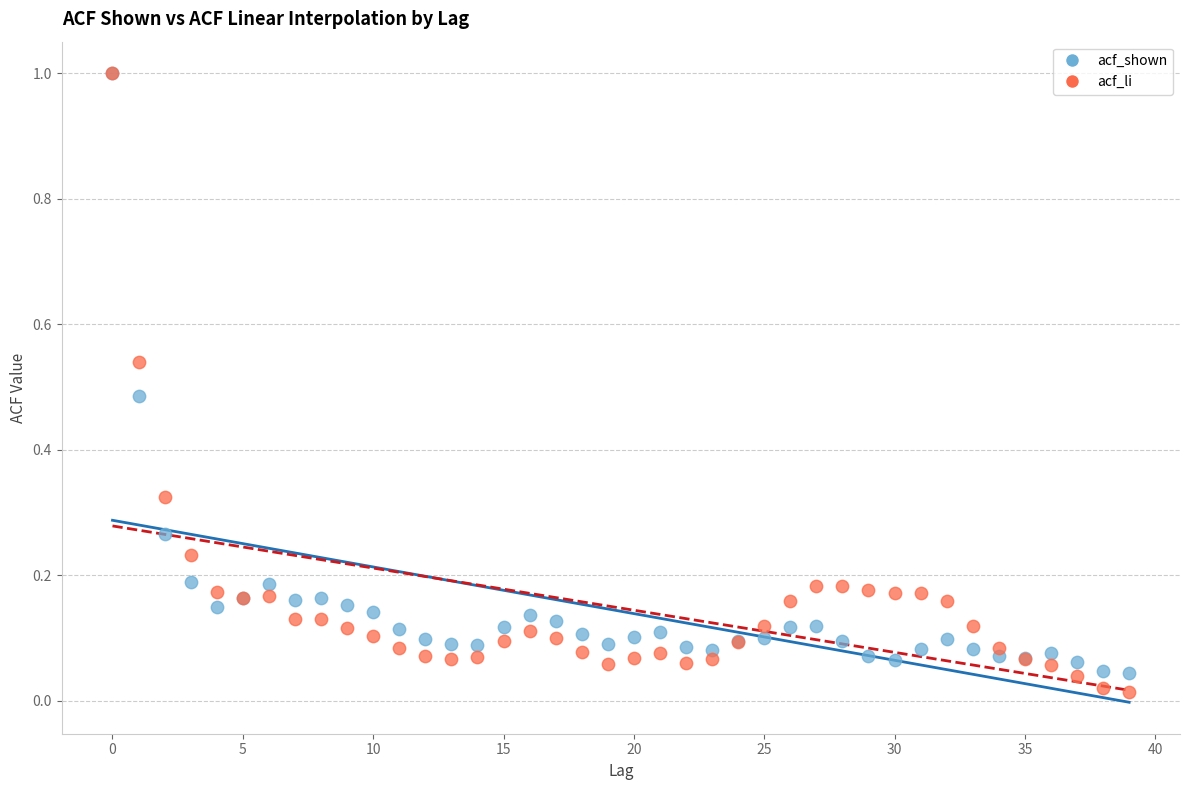

What are all the series names shown in the legend?

acf_shown, acf_li